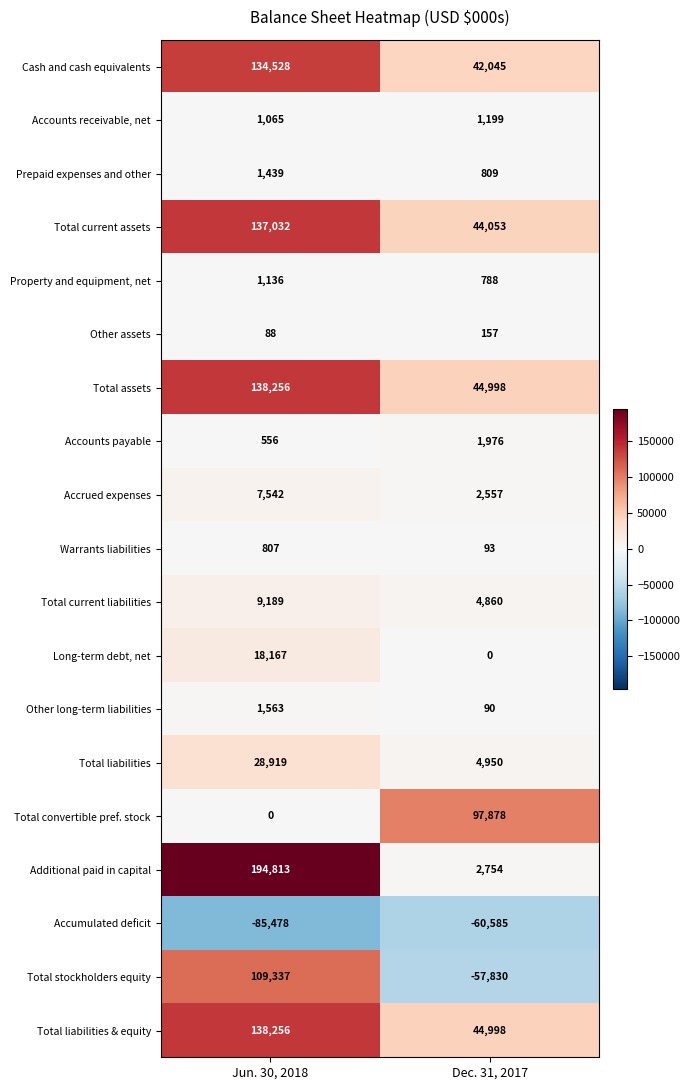

The value of Additional paid in capital at Dec. 31, 2017 is 1828. True or false?

False